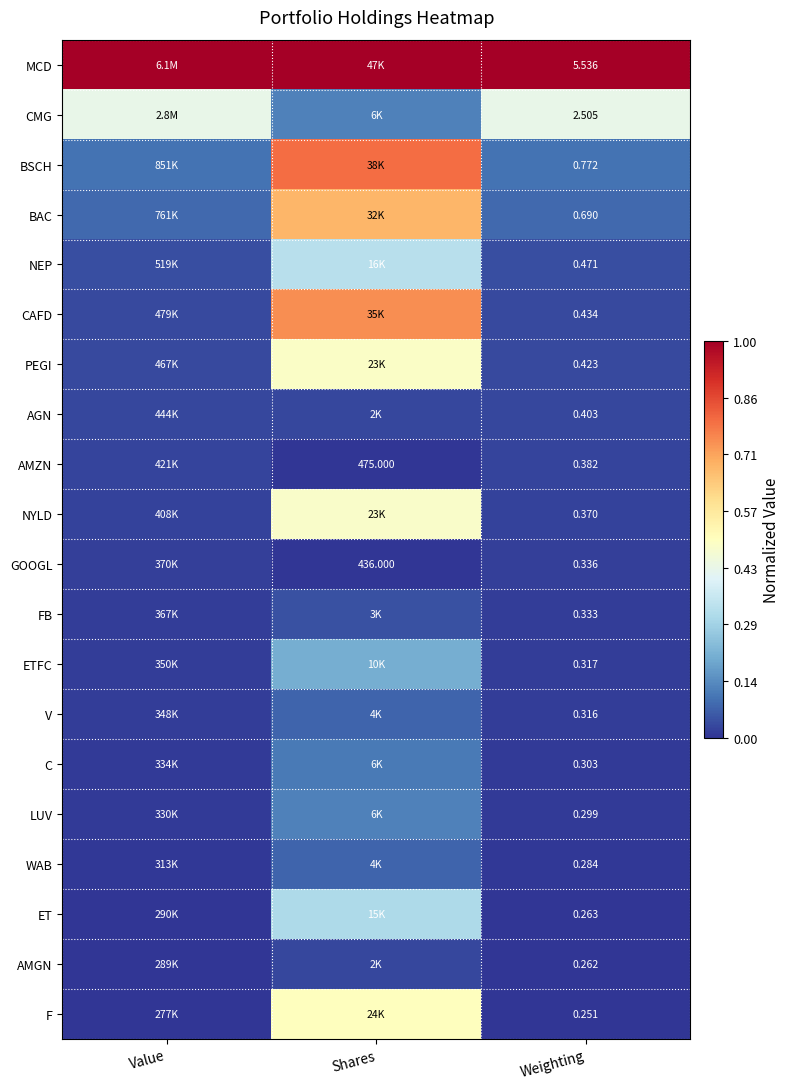

What is the highest value of the CAFD series?

0.7